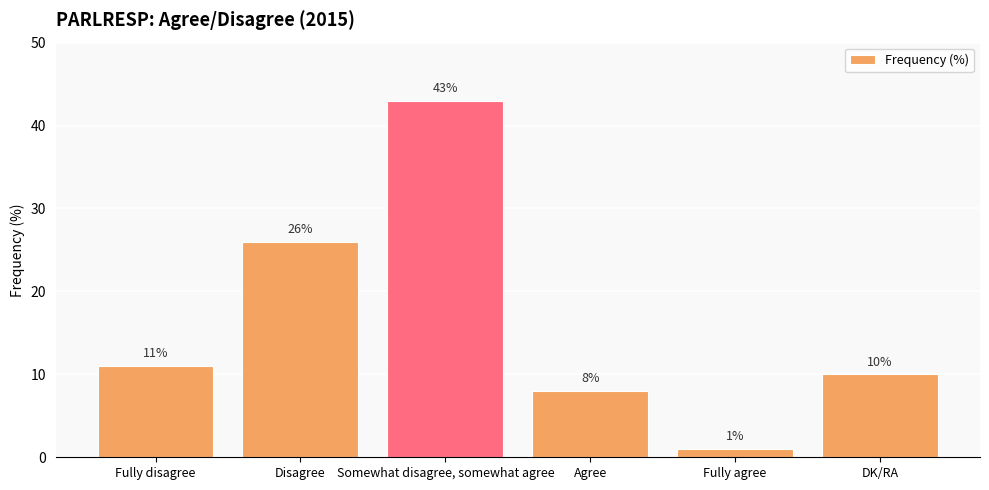

Count the number of categories in the chart.

6